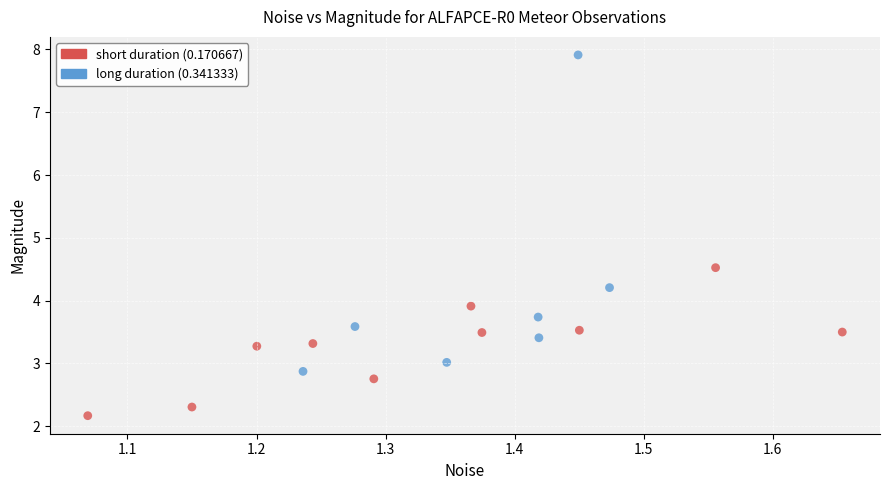

Which series reaches the maximum Y coordinate?

long duration (0.341333)